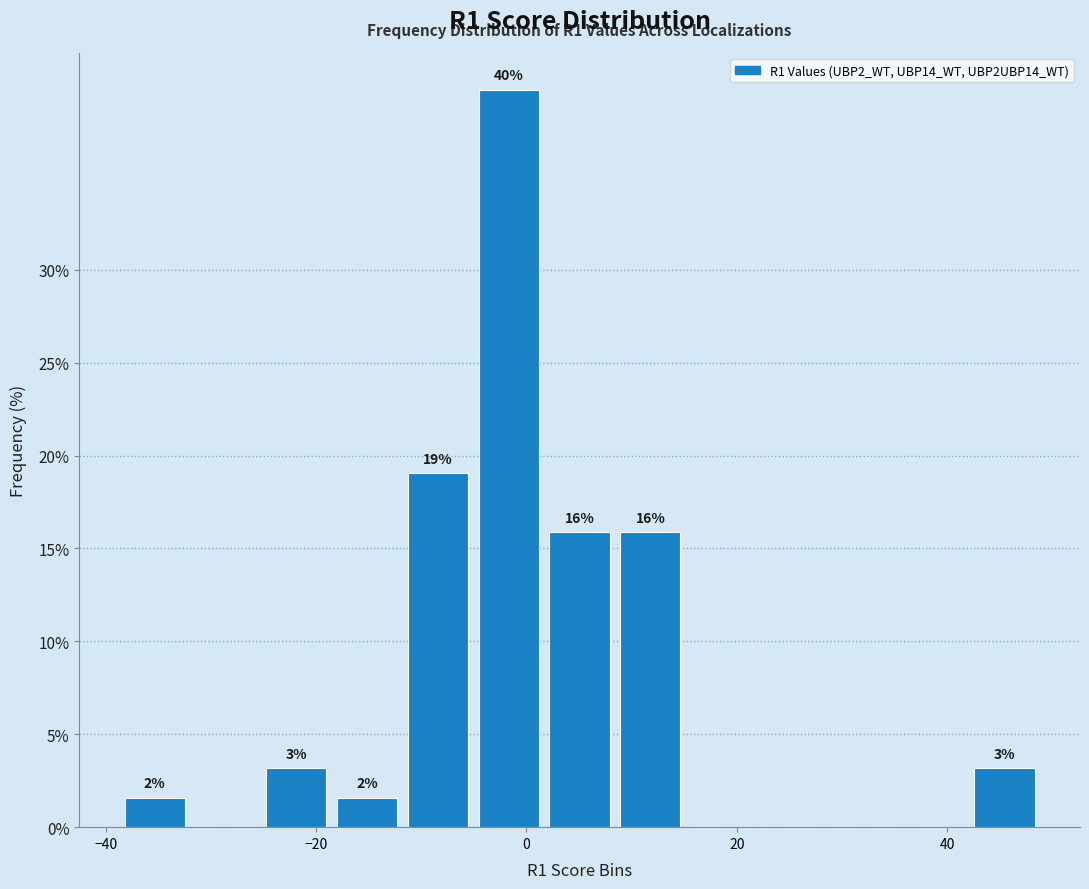

Around what value on the x-axis is the tallest bar? Give the approximate position of its centre, as read against the axis.

-2